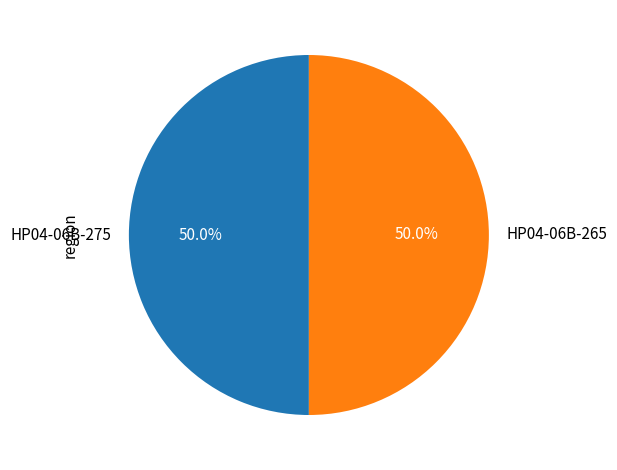

What portion of the pie excludes HP04-06B-275?

50.0%